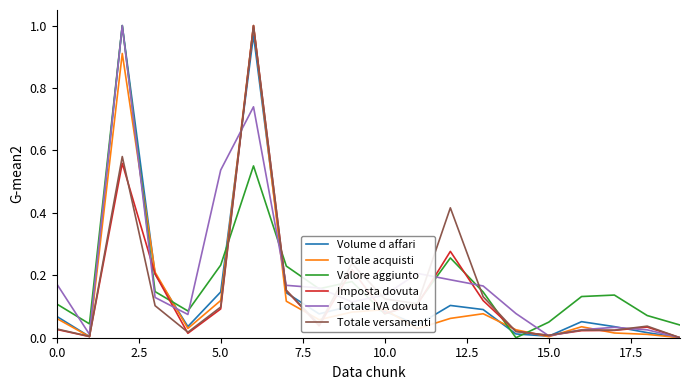

At which category does the chart reach its minimum across all series?

19